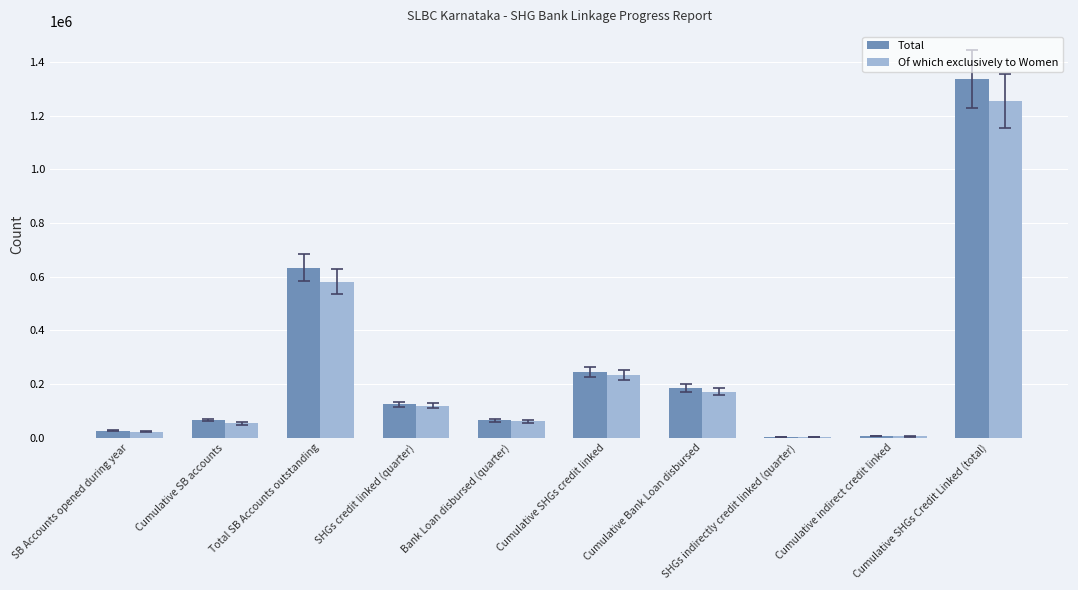

Is the value of Of which exclusively to Women at SHGs indirectly credit linked (quarter) greater than the value of Total at SHGs credit linked (quarter)?

No